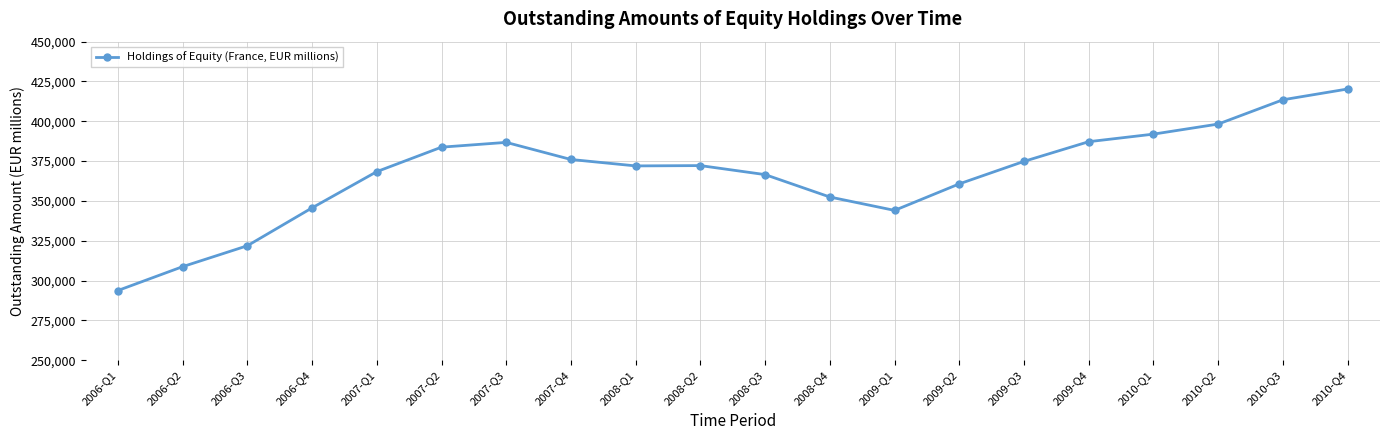

True or false: the data shows 246512 at 2008-Q1.

False